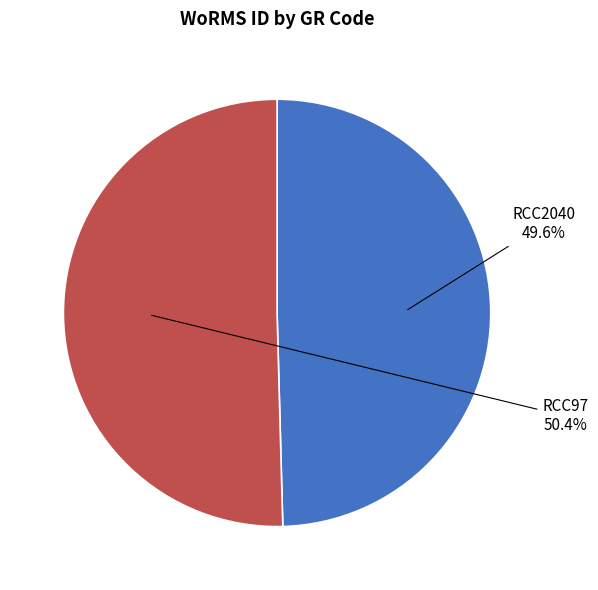

How many segments does this pie chart have?

2